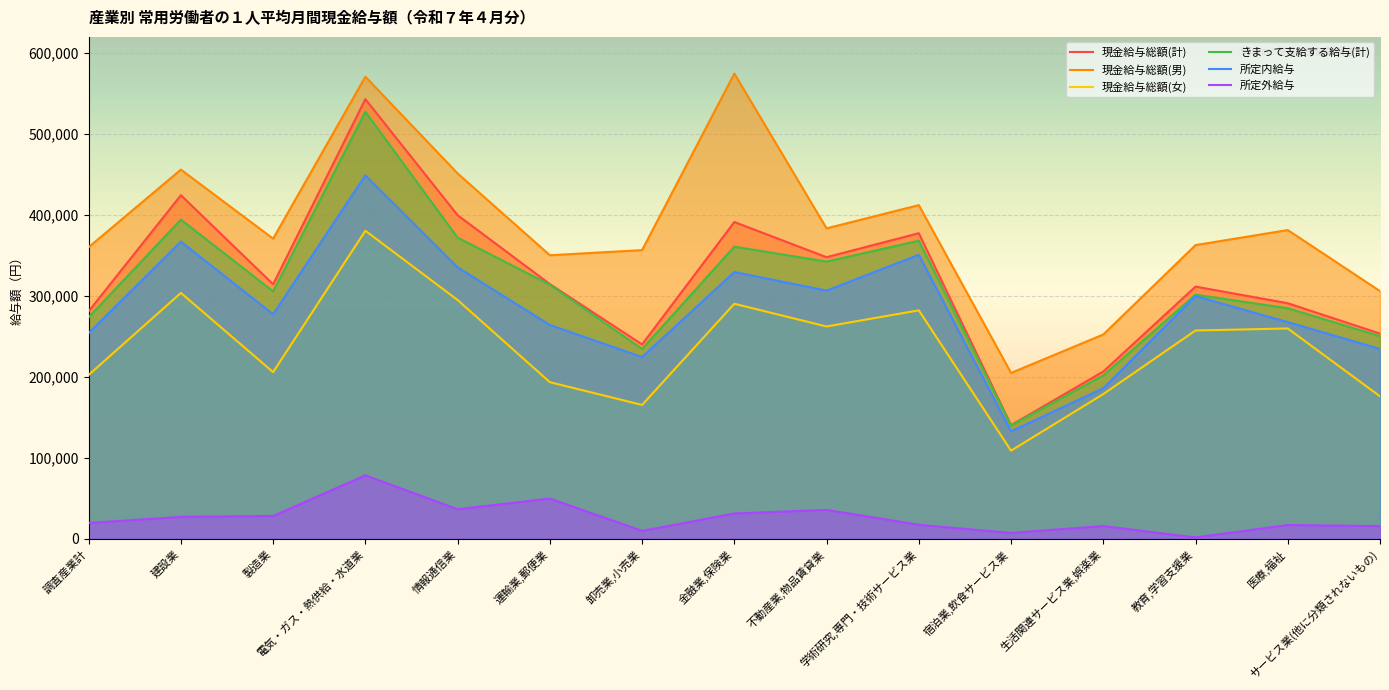

At which category does the chart reach its minimum across all series?

教育,学習支援業